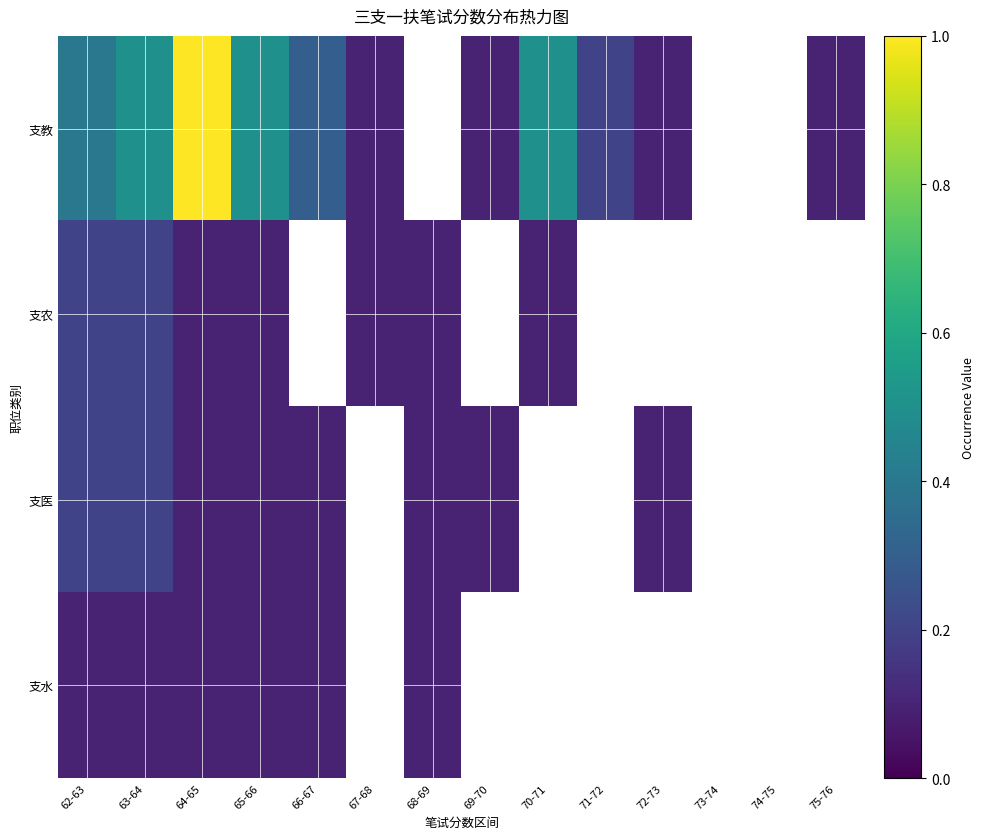

What is the greatest value displayed?

1.0